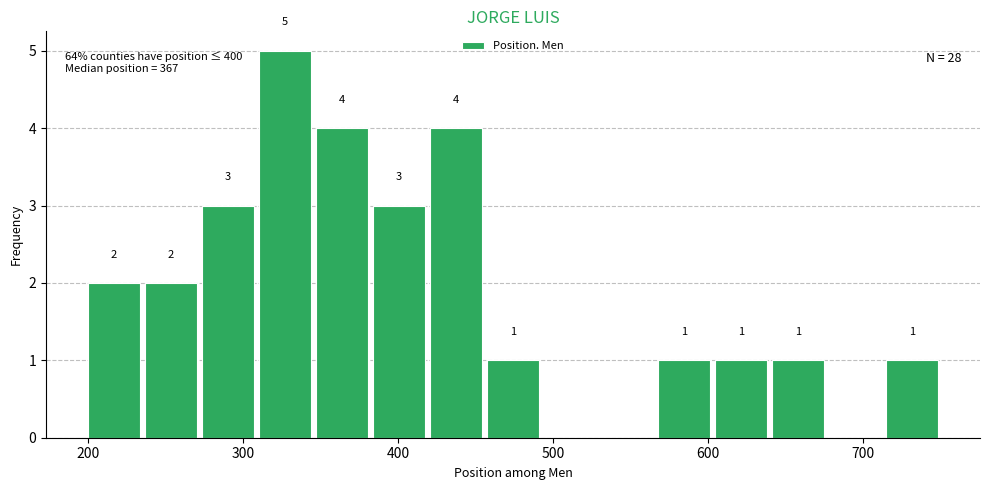

Read against the x-axis, roughly where is the centre of the tallest bar?

330